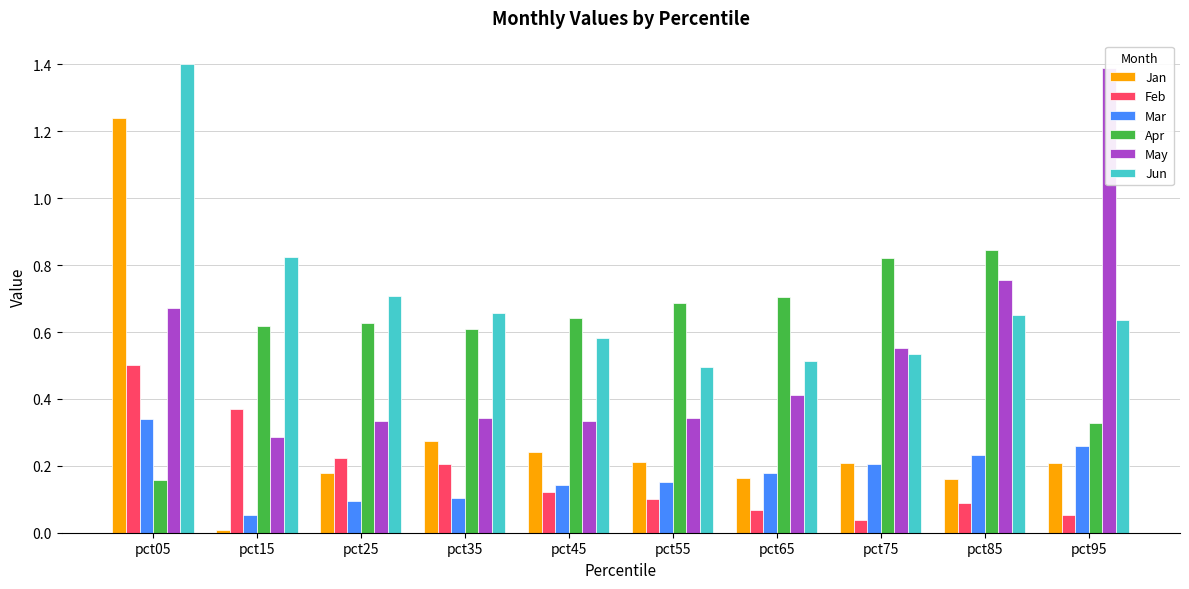

Reading left to right, transcribe all the data shown in this chart.

Jan: 1.2	0.0	0.2	0.3	0.2	0.2	0.2	0.2	0.2	0.2
Feb: 0.5	0.4	0.2	0.2	0.1	0.1	0.1	0.0	0.1	0.1
Mar: 0.3	0.1	0.1	0.1	0.1	0.2	0.2	0.2	0.2	0.3
Apr: 0.2	0.6	0.6	0.6	0.6	0.7	0.7	0.8	0.8	0.3
May: 0.7	0.3	0.3	0.3	0.3	0.3	0.4	0.6	0.8	1.4
Jun: 1.4	0.8	0.7	0.7	0.6	0.5	0.5	0.5	0.7	0.6